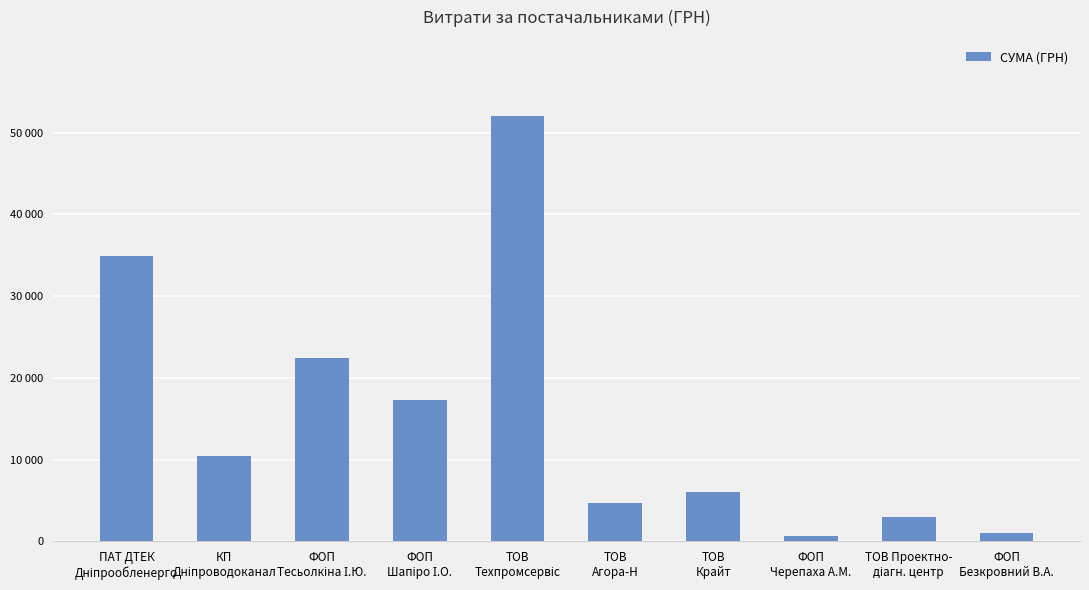

Which label corresponds to the smallest value in the chart?

ФОП
Черепаха А.М.